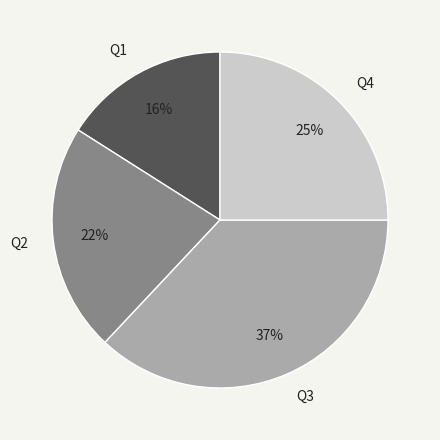

To the nearest percent, what is the difference between the largest and smallest slice percentages?

21%